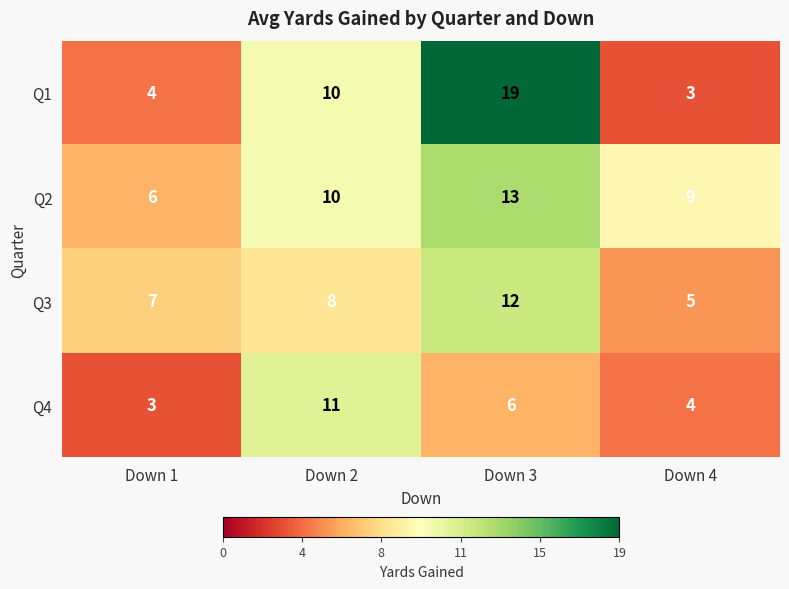

Reading left to right, transcribe all the data shown in this chart.

Q1: Down 1=4	Down 2=10	Down 3=19	Down 4=3
Q2: Down 1=6	Down 2=10	Down 3=13	Down 4=9
Q3: Down 1=7	Down 2=8	Down 3=12	Down 4=5
Q4: Down 1=3	Down 2=11	Down 3=6	Down 4=4